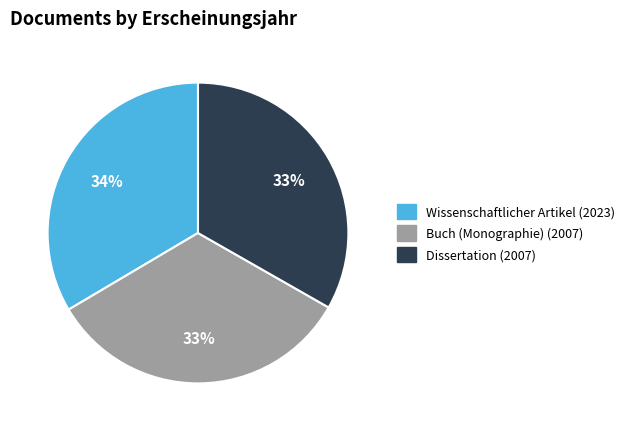

To the nearest percent, what percentage of the pie is Buch (Monographie) (2007)?

33%